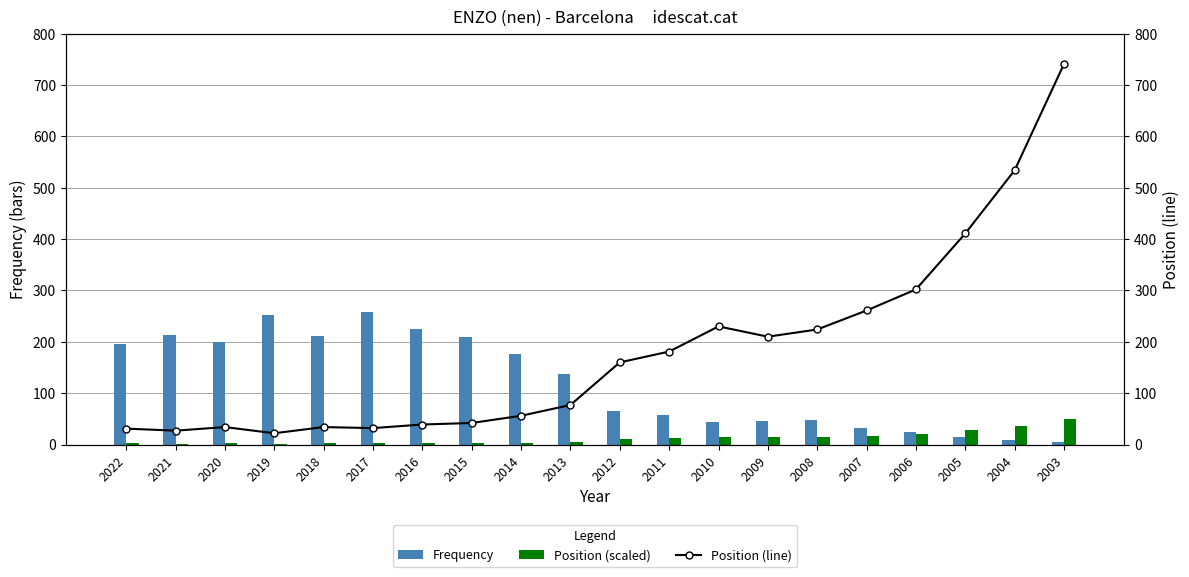

Where does the Frequency series first go above 138?

2022